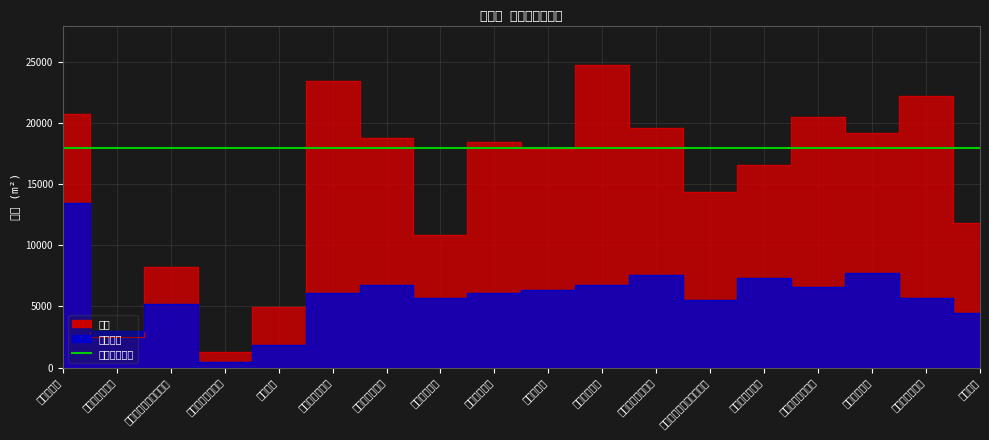

Reading right to left, what are all the values shown in this chart?

面積: 睦小学校=11858.0	勝田台南小学校=22263.0	勝田台小学校=19209.0	八千代台西小学校=20545.8	八千代台小学校=16542.8	旧八千代台東第二小学校=14339.5	八千代台東小学校=19585.8	西高津小学校=24765.3	高津小学校=17900.0	南高津小学校=18431.2	大和田小学校=10854.0	大和田西小学校=18762.1	大和田南小学校=23494.1	東消防署=4980.0	中央消防署睦分署=1249.0	消防本部・中央消防署=8270.7	教育委員会庁舎=2460.7	市役所庁舎=20717.7
延床面積: 睦小学校=4446.5	勝田台南小学校=5678.0	勝田台小学校=7737.8	八千代台西小学校=6576.6	八千代台小学校=7337.0	旧八千代台東第二小学校=5536.0	八千代台東小学校=7537.5	西高津小学校=6760.0	高津小学校=6337.0	南高津小学校=6099.0	大和田小学校=5705.0	大和田西小学校=6720.0	大和田南小学校=6125.0	東消防署=1843.0	中央消防署睦分署=487.1	消防本部・中央消防署=5208.8	教育委員会庁舎=2959.9	市役所庁舎=13480.0